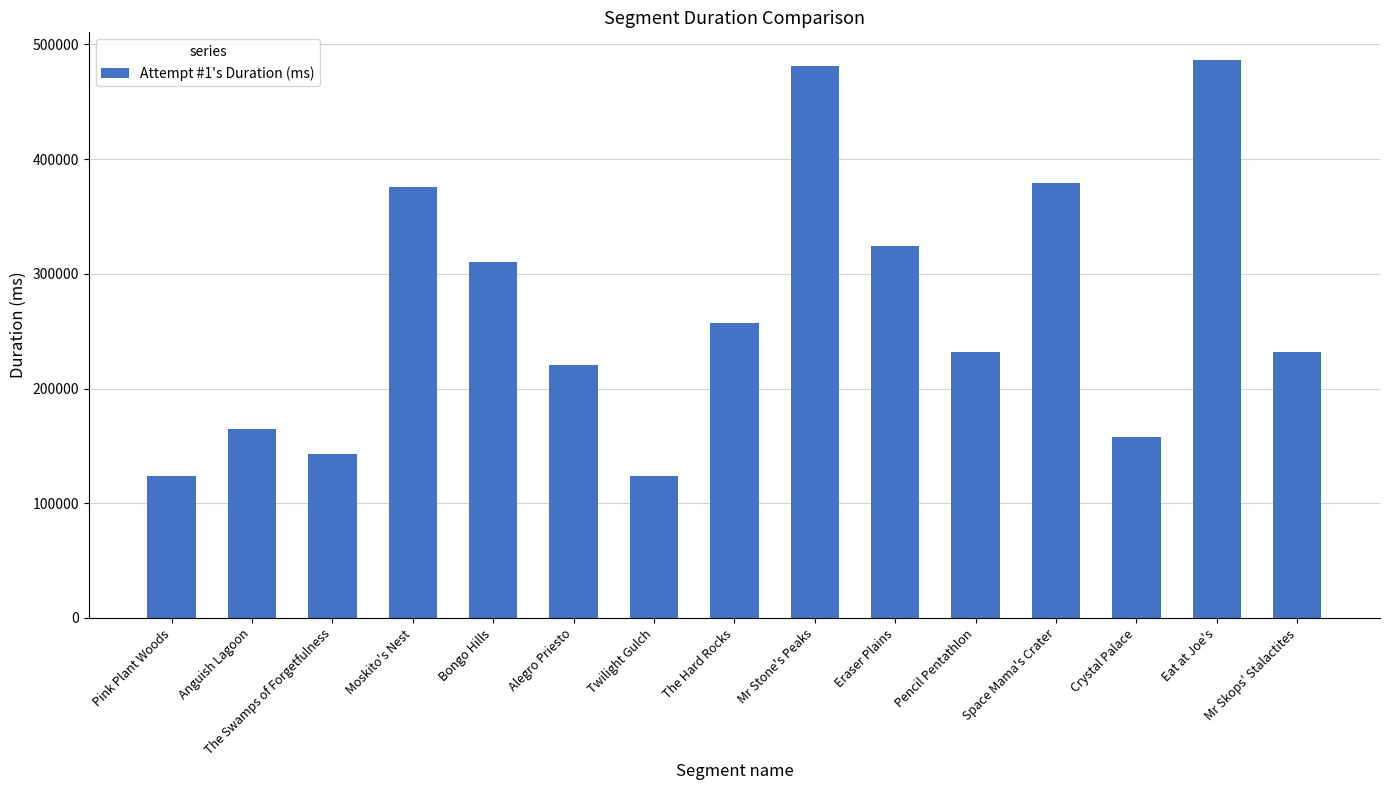

What is the average value?

267333